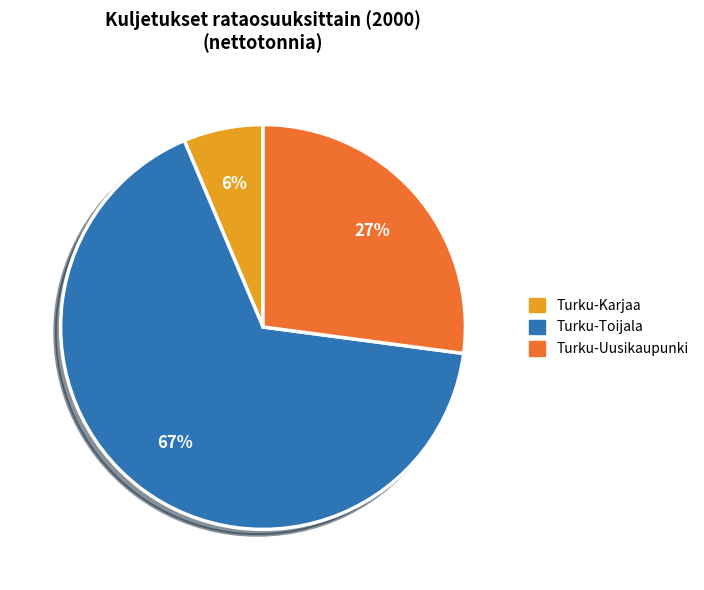

Which category accounts for the majority?

Turku-Toijala